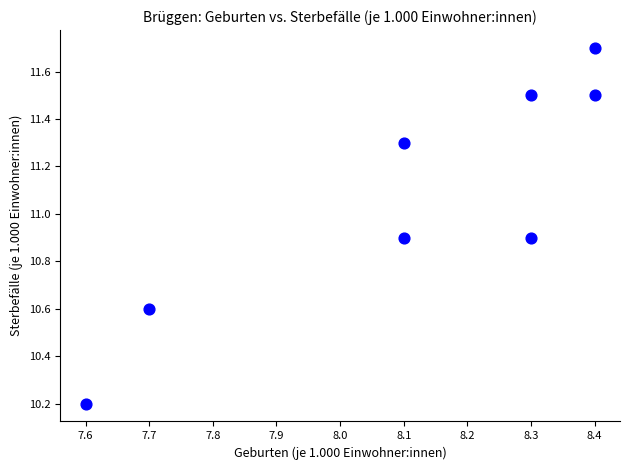

What Y value in the scatter plot is closest to 10?

10.2